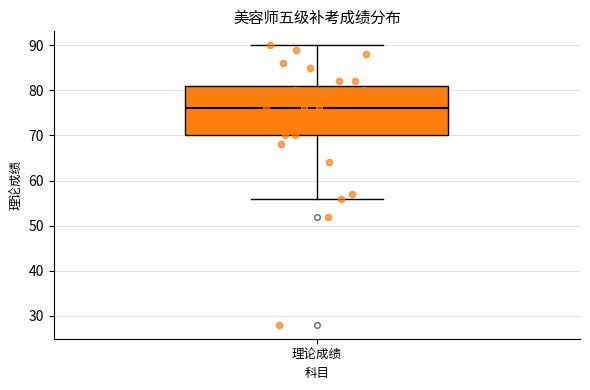

Read this box plot against the y-axis: the position of the median line, the range covered by the box, and the ends of both whiskers. The values are not printed on the chart, so give them approximately, as read against the axis.

median 76, box 70 to 81, whiskers 56 to 90